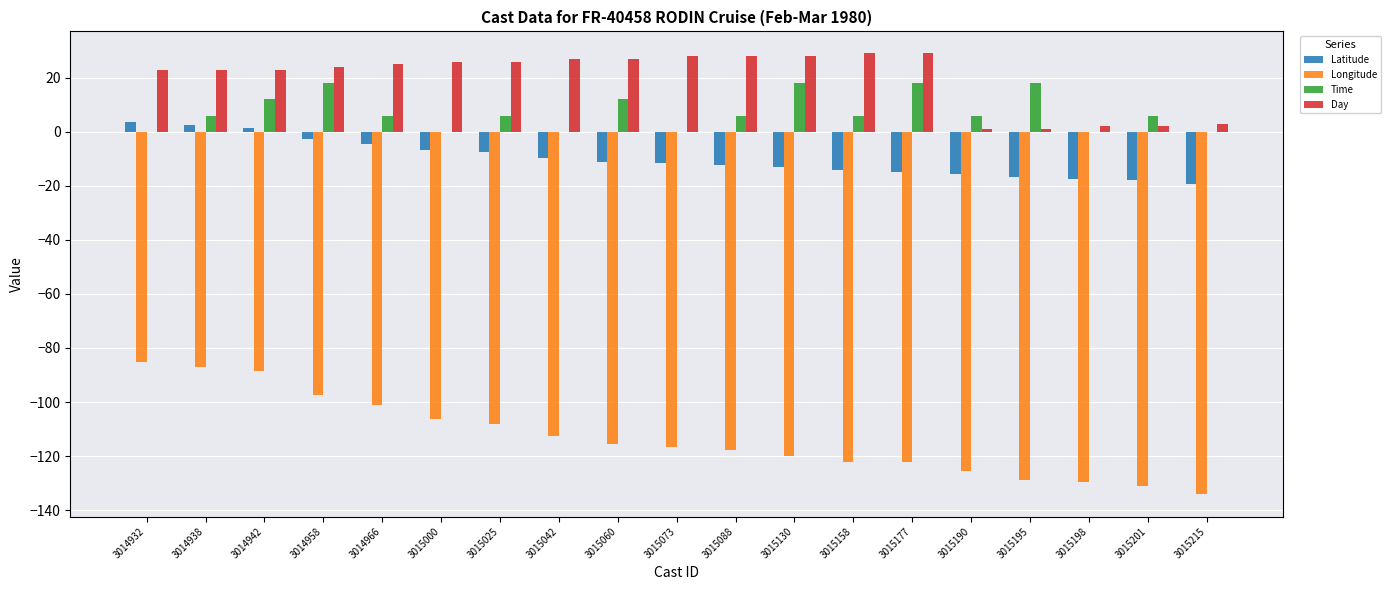

At which label does Longitude first exceed -116?

3014932